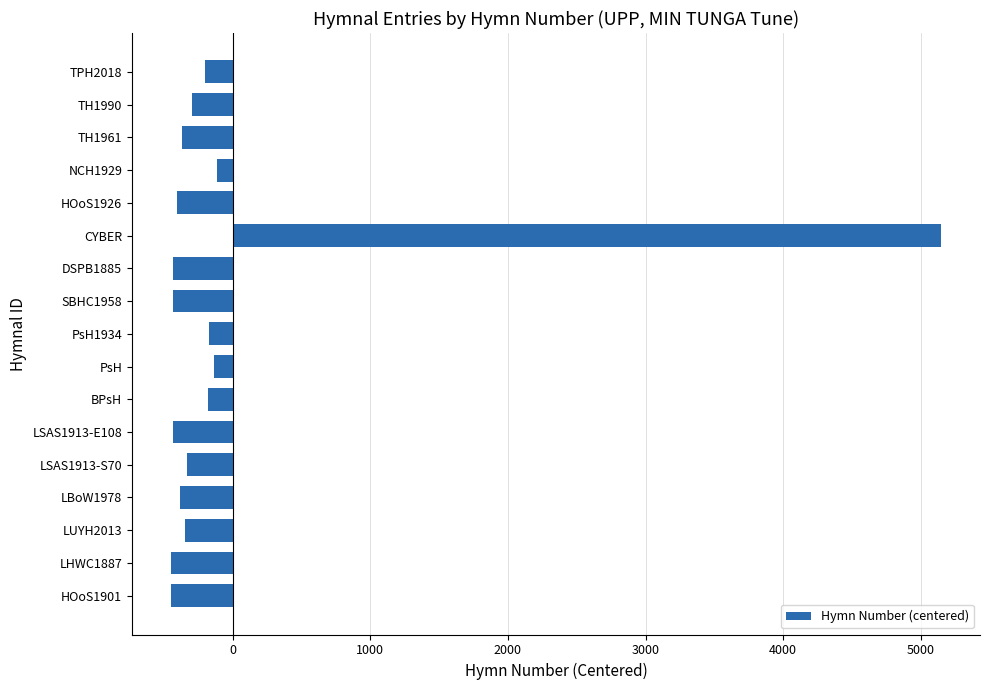

The chart shows a value of -433.8 at DSPB1885. True or false?

True